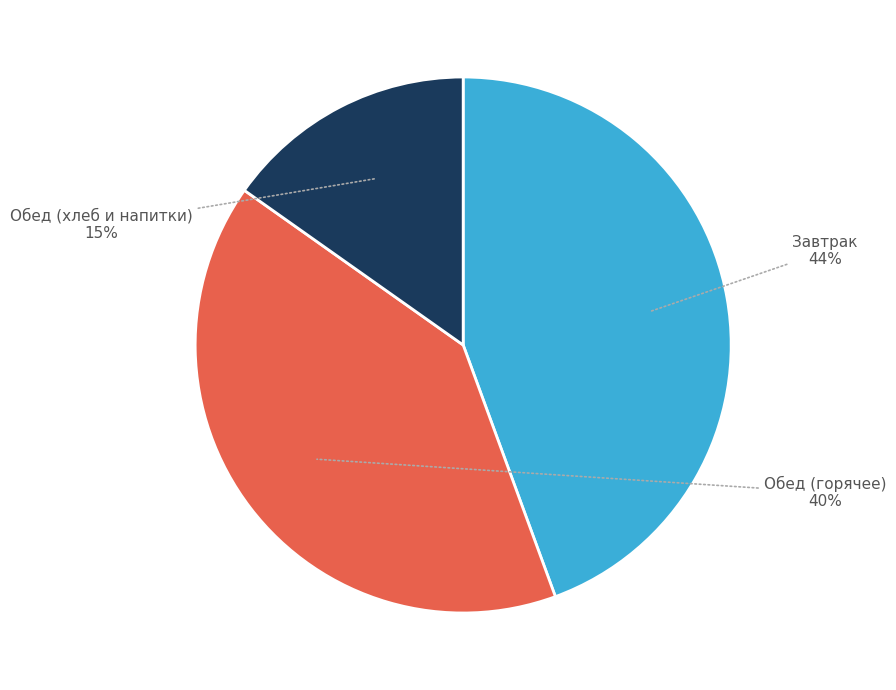

Is there a majority slice in this chart?

No